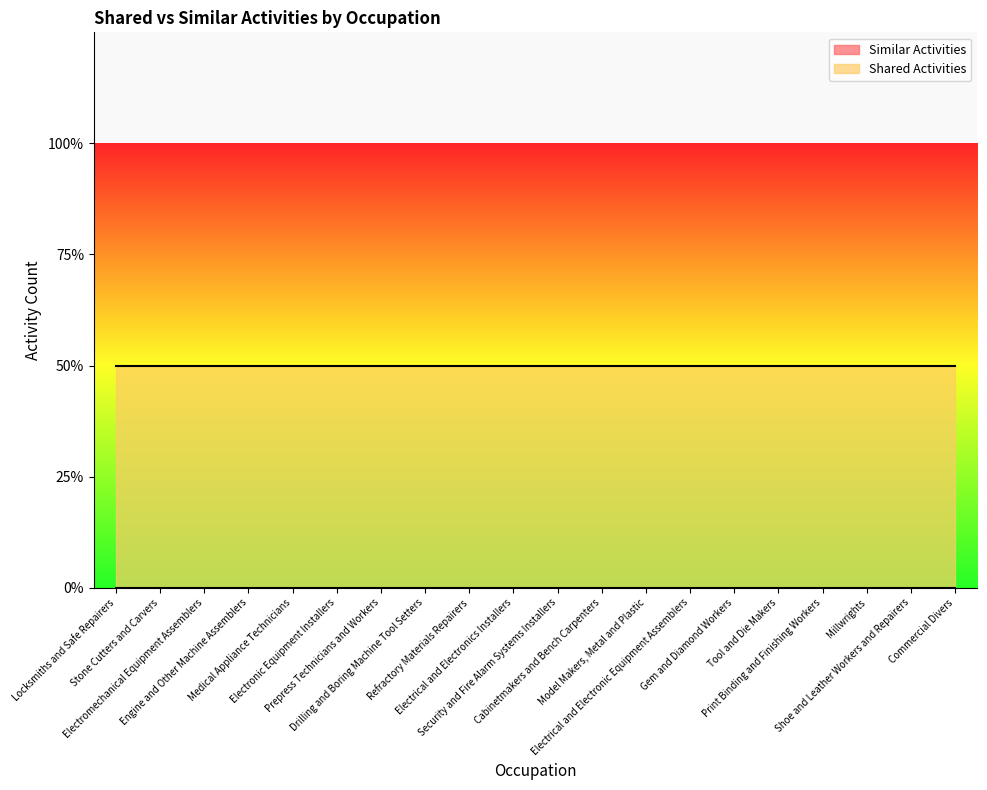

Reading left to right, extract all data points from this chart.

Similar Activities: Locksmiths and Safe Repairers=0	Stone Cutters and Carvers=0	Electromechanical Equipment Assemblers=0	Engine and Other Machine Assemblers=0	Medical Appliance Technicians=0	Electronic Equipment Installers=0	Prepress Technicians and Workers=0	Drilling and Boring Machine Tool Setters=0	Refractory Materials Repairers=0	Electrical and Electronics Installers=0	Security and Fire Alarm Systems Installers=0	Cabinetmakers and Bench Carpenters=0	Model Makers, Metal and Plastic=0	Electrical and Electronic Equipment Assemblers=0	Gem and Diamond Workers=0	Tool and Die Makers=0	Print Binding and Finishing Workers=0	Millwrights=0	Shoe and Leather Workers and Repairers=0	Commercial Divers=0
Shared Activities: Locksmiths and Safe Repairers=1	Stone Cutters and Carvers=1	Electromechanical Equipment Assemblers=1	Engine and Other Machine Assemblers=1	Medical Appliance Technicians=1	Electronic Equipment Installers=1	Prepress Technicians and Workers=1	Drilling and Boring Machine Tool Setters=1	Refractory Materials Repairers=1	Electrical and Electronics Installers=1	Security and Fire Alarm Systems Installers=1	Cabinetmakers and Bench Carpenters=1	Model Makers, Metal and Plastic=1	Electrical and Electronic Equipment Assemblers=1	Gem and Diamond Workers=1	Tool and Die Makers=1	Print Binding and Finishing Workers=1	Millwrights=1	Shoe and Leather Workers and Repairers=1	Commercial Divers=1